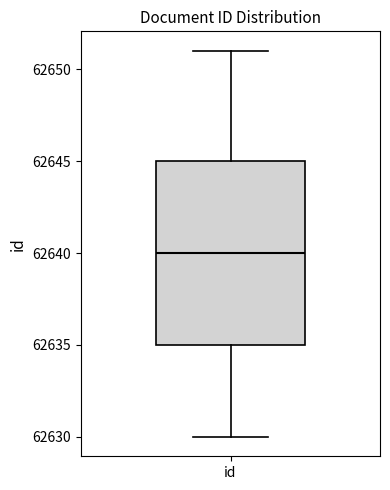

Read this box plot against the y-axis: the position of the median line, the range covered by the box, and the ends of both whiskers. The values are not printed on the chart, so give them approximately, as read against the axis.

median 62640, box 62635 to 62645, whiskers 62630 to 62651